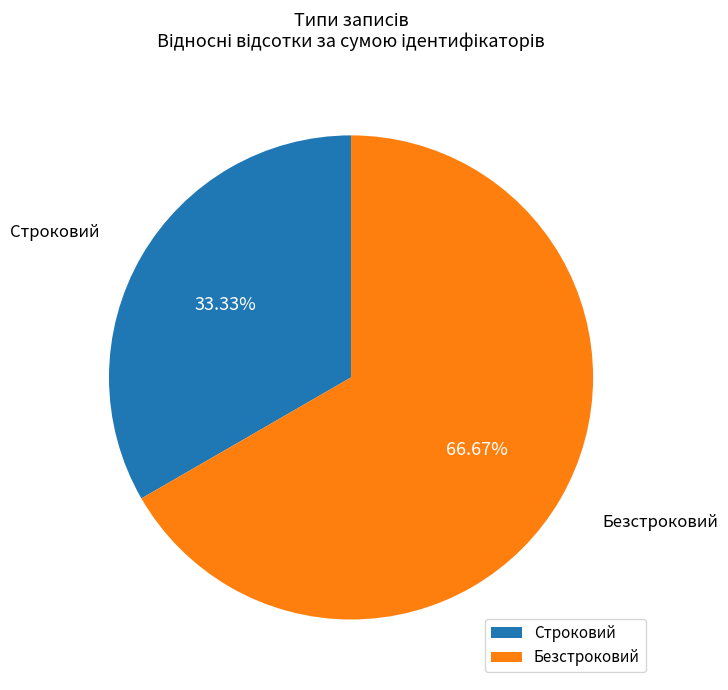

Rank the categories by value from highest to lowest.

Безстроковий, Строковий